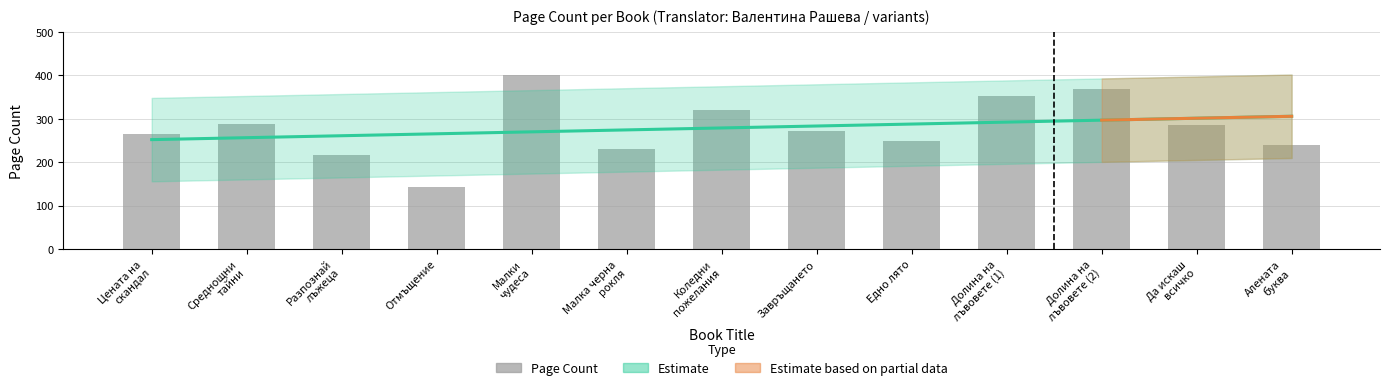

What is the difference between the second highest and second lowest values?

152